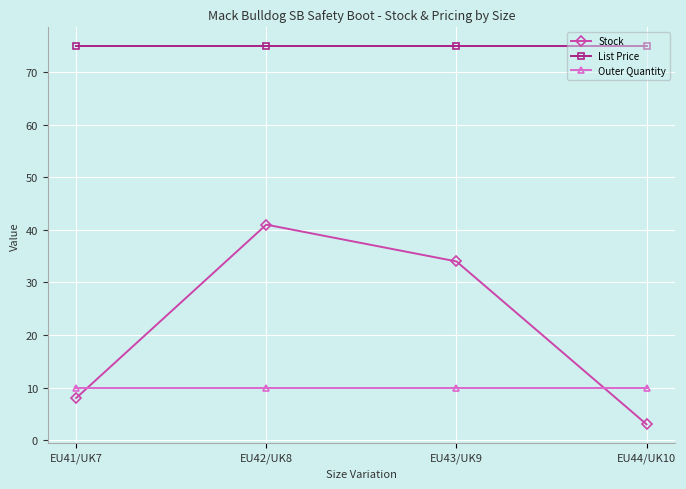

List the series in order of their peak value, highest first.

List Price, Stock, Outer Quantity